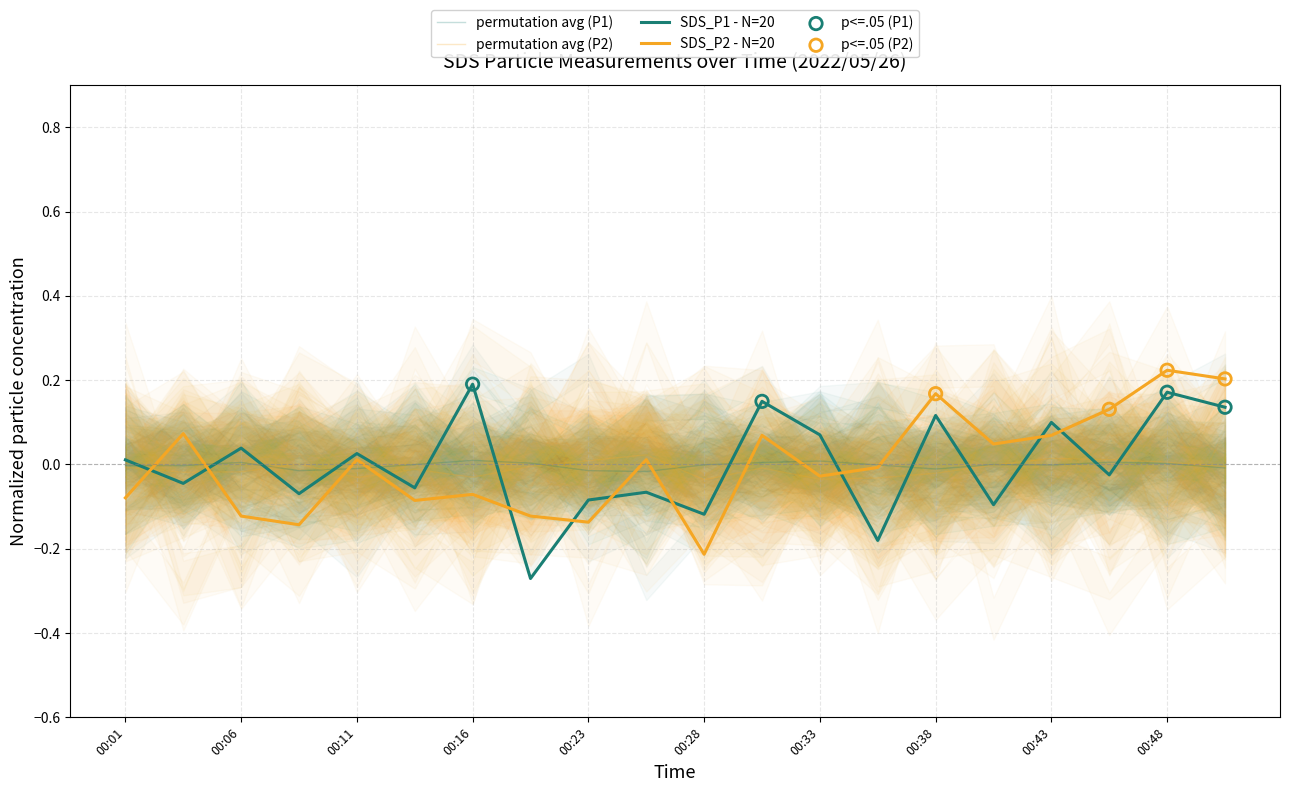

At how many categories does at least one series exceed 0?

14